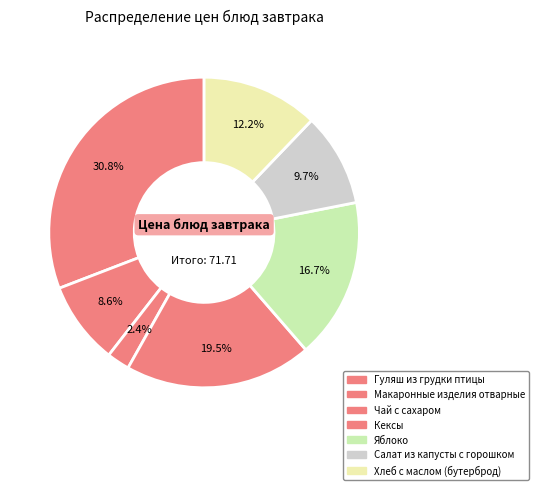

Which slice is the largest?

Гуляш из грудки птицы